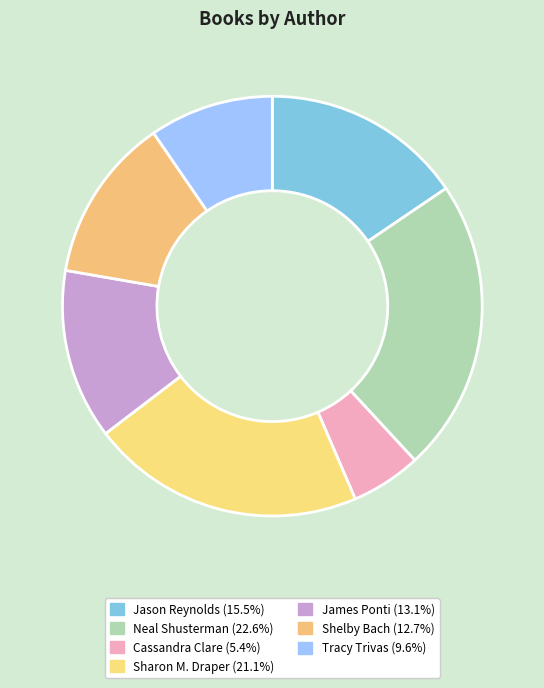

Is there any slice that represents more than half of the pie?

No